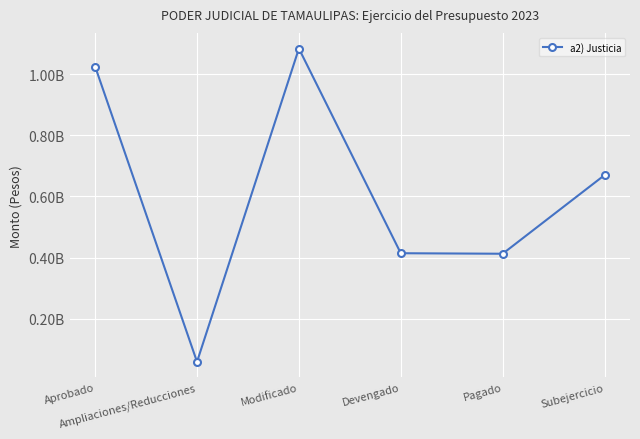

Does the chart have visible grid lines?

Yes